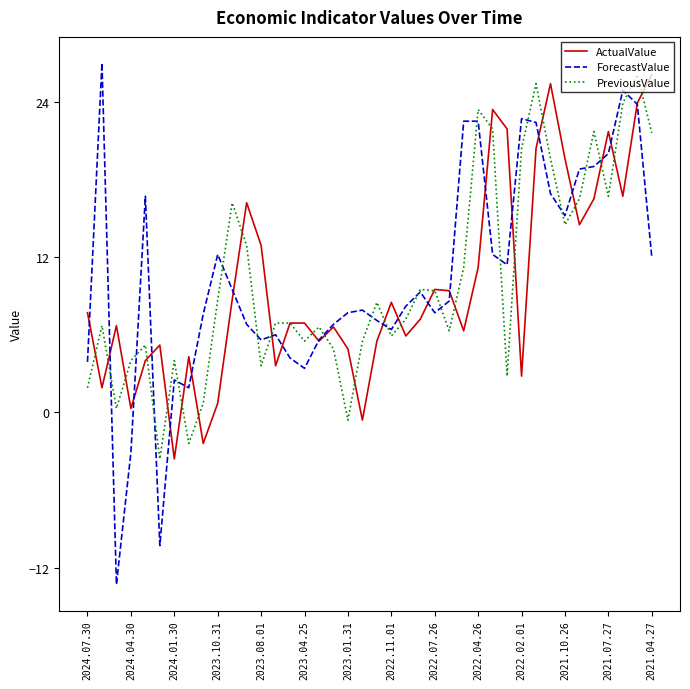

Does the chart have visible grid lines?

No